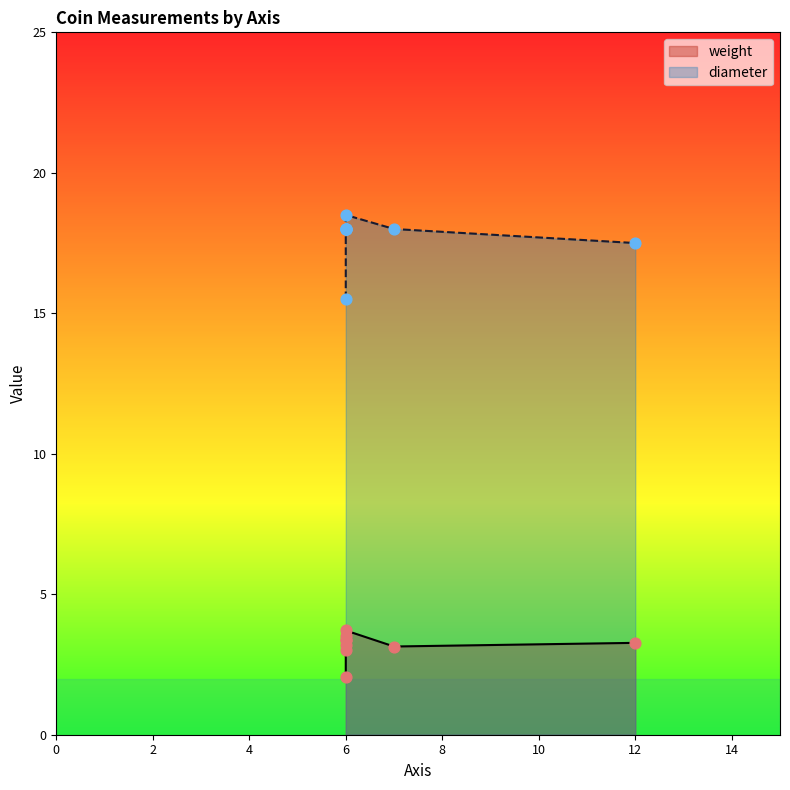

Which series contains the highest Y value?

diameter